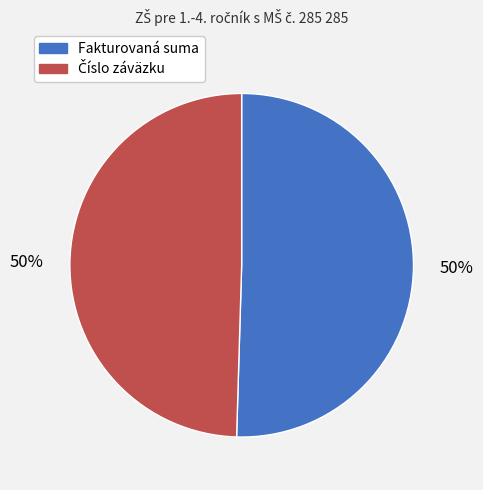

What percentage is the Fakturovaná suma slice, to the nearest percent?

50%